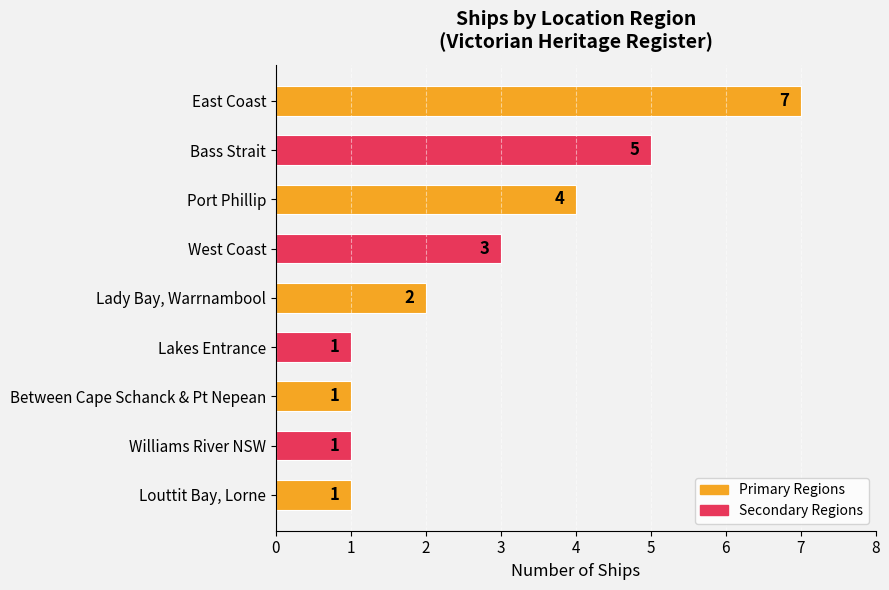

Are the bars horizontal?

Yes